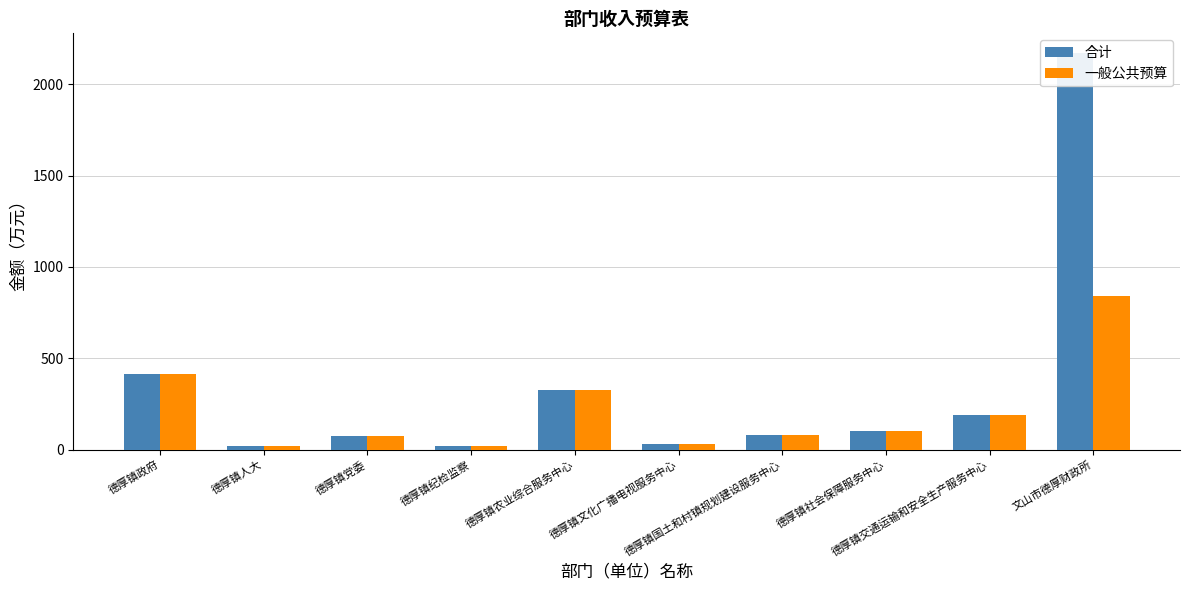

What is the maximum value shown in the chart?

2171.1